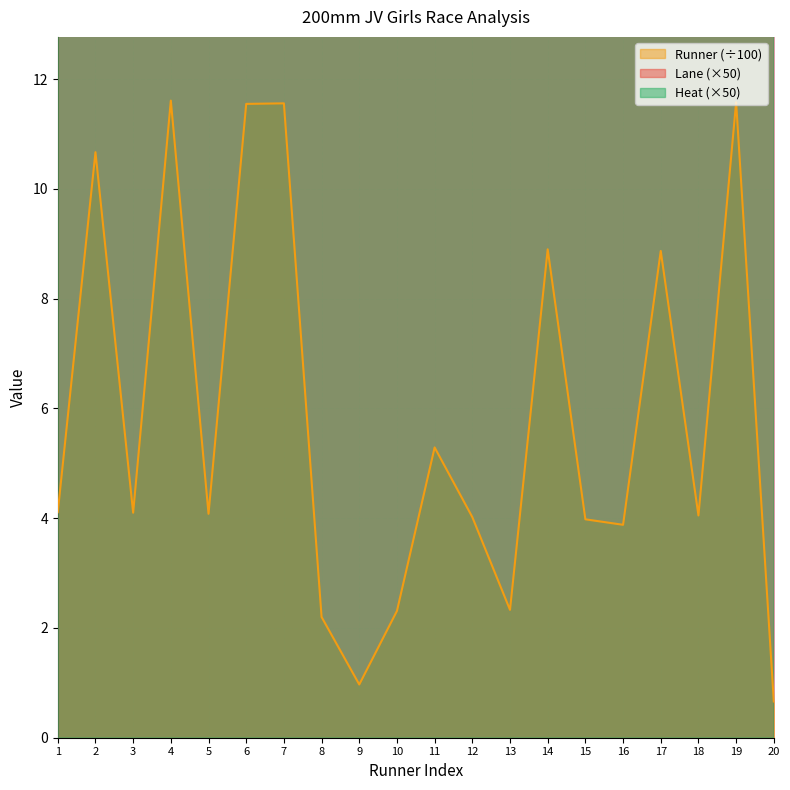

Rank the series by their average value, from lowest to highest.

Runner, Heat, Lane